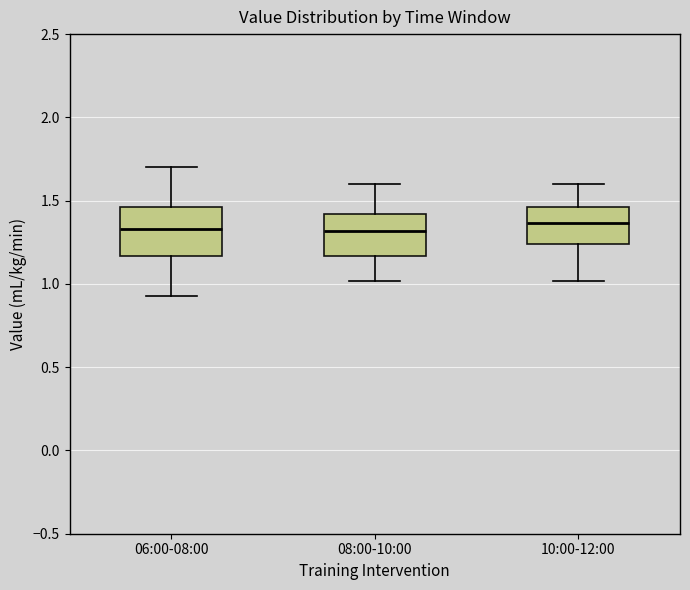

Where does the upper whisker of the box for 08:00-10:00 end on the y-axis? The values are not printed on the chart, so give them approximately, as read against the axis.

1.60